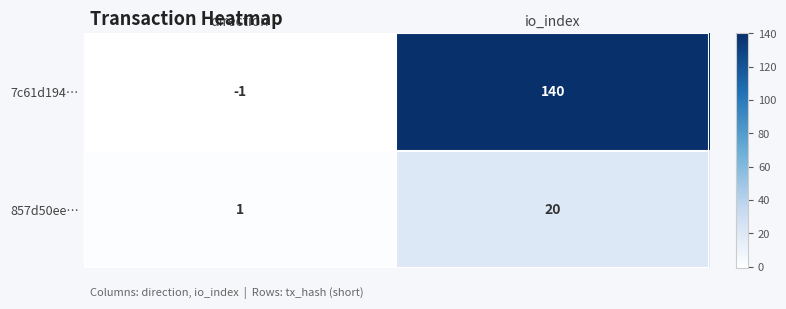

What is the spread (max minus min) of values at io_index?

120